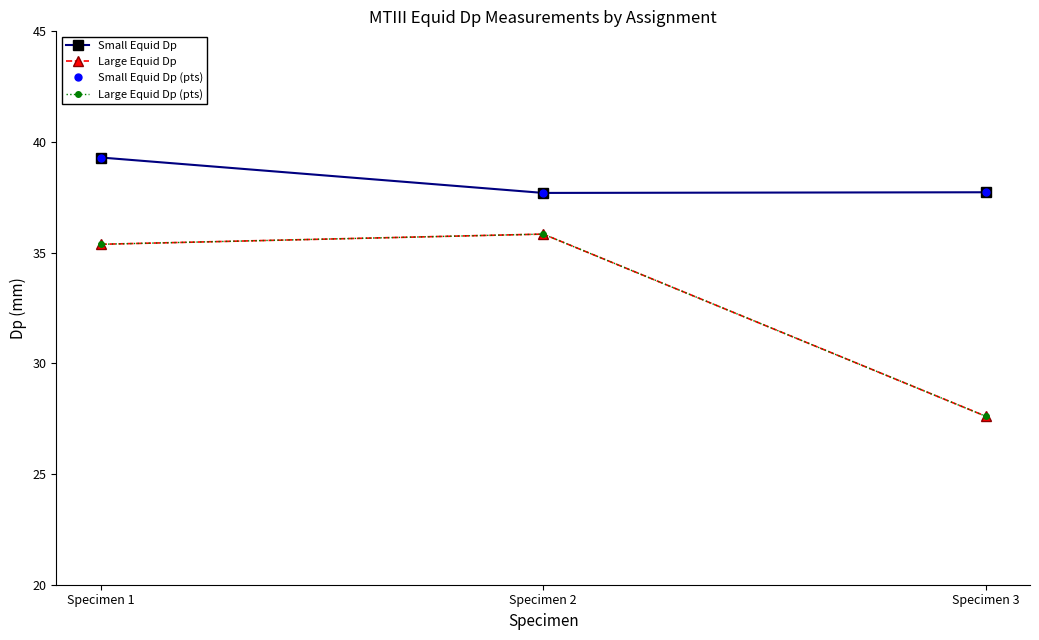

What is the value of the Small Equid Dp point at the 2nd from the left?

37.7